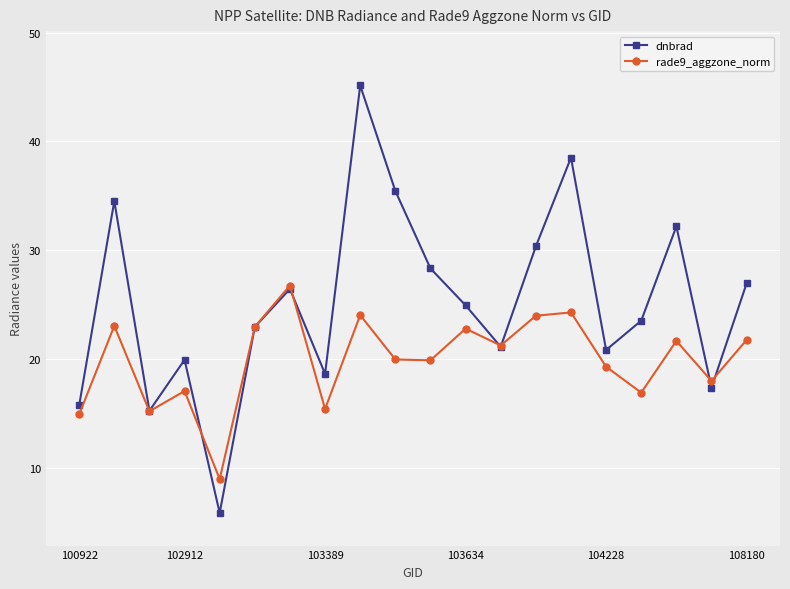

Rank the series by their maximum value, from highest to lowest.

dnbrad, rade9_aggzone_norm